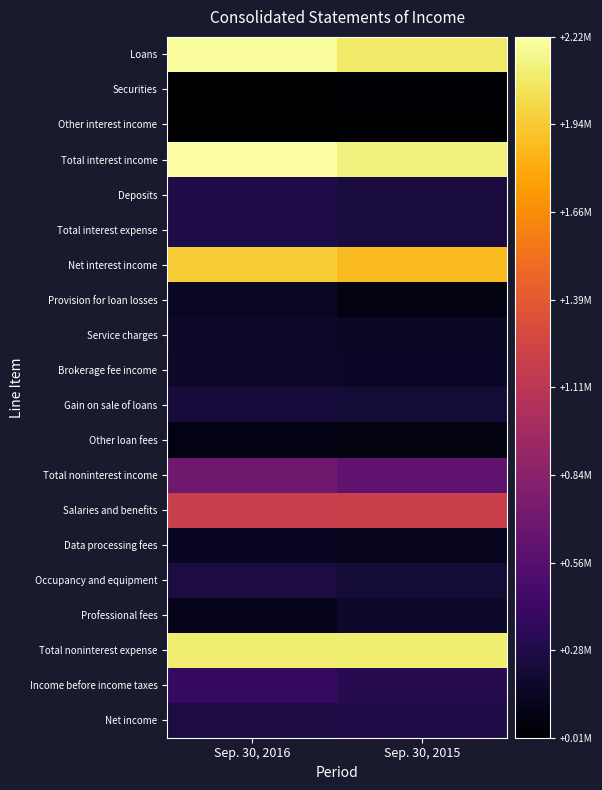

Reading right to left, extract all data points from this chart.

Loans: Sep. 30, 2015=2078223	Sep. 30, 2016=2194248
Securities: Sep. 30, 2015=39959	Sep. 30, 2016=8730
Other interest income: Sep. 30, 2015=6795	Sep. 30, 2016=12392
Total interest income: Sep. 30, 2015=2124977	Sep. 30, 2016=2215370
Deposits: Sep. 30, 2015=247486	Sep. 30, 2016=266385
Total interest expense: Sep. 30, 2015=247721	Sep. 30, 2016=266523
Net interest income: Sep. 30, 2015=1877256	Sep. 30, 2016=1948847
Provision for loan losses: Sep. 30, 2015=72944	Sep. 30, 2016=152764
Service charges: Sep. 30, 2015=147379	Sep. 30, 2016=167196
Brokerage fee income: Sep. 30, 2015=157185	Sep. 30, 2016=178447
Gain on sale of loans: Sep. 30, 2015=216199	Sep. 30, 2016=236464
Other loan fees: Sep. 30, 2015=67495	Sep. 30, 2016=78848
Total noninterest income: Sep. 30, 2015=612760	Sep. 30, 2016=692825
Salaries and benefits: Sep. 30, 2015=1191699	Sep. 30, 2016=1183786
Data processing fees: Sep. 30, 2015=127519	Sep. 30, 2016=140650
Occupancy and equipment: Sep. 30, 2015=219318	Sep. 30, 2016=258373
Professional fees: Sep. 30, 2015=175297	Sep. 30, 2016=117318
Total noninterest expense: Sep. 30, 2015=2103101	Sep. 30, 2016=2095388
Income before income taxes: Sep. 30, 2015=313971	Sep. 30, 2016=393520
Net income: Sep. 30, 2015=274978	Sep. 30, 2016=265058